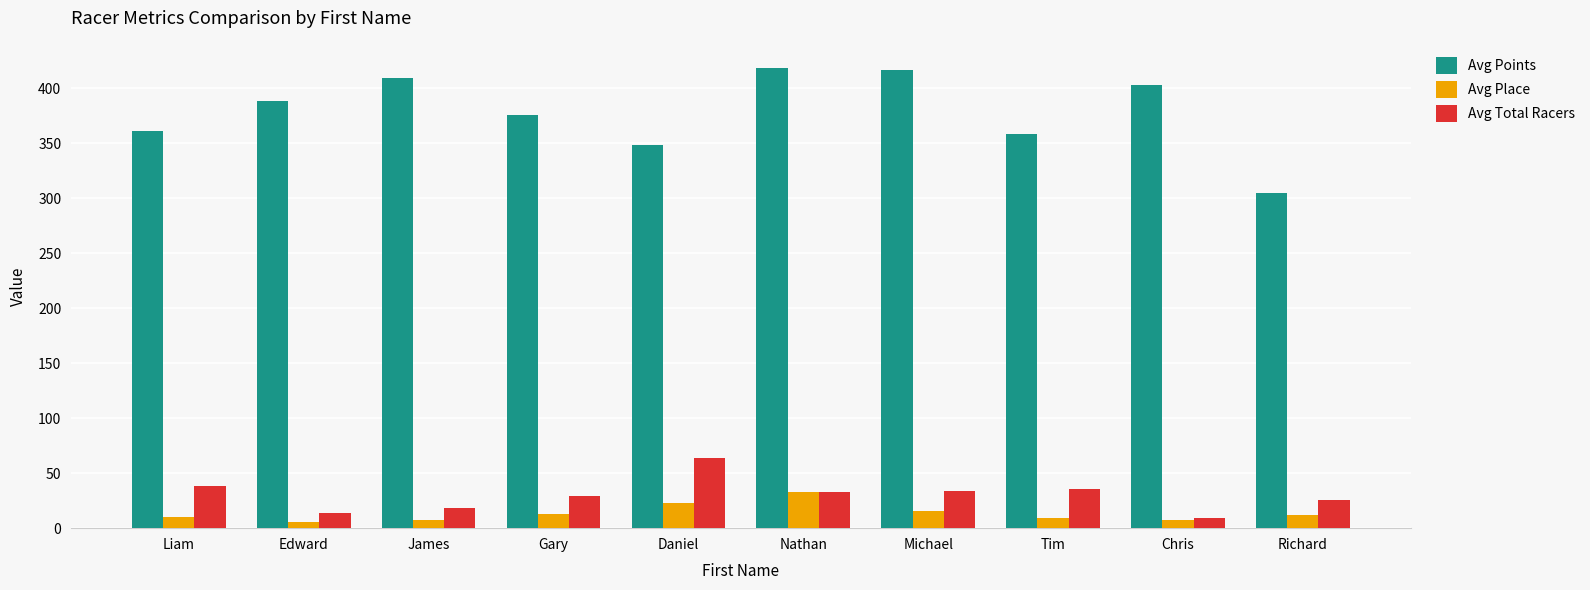

What is the approximate value of Avg Points at Gary?

375.5